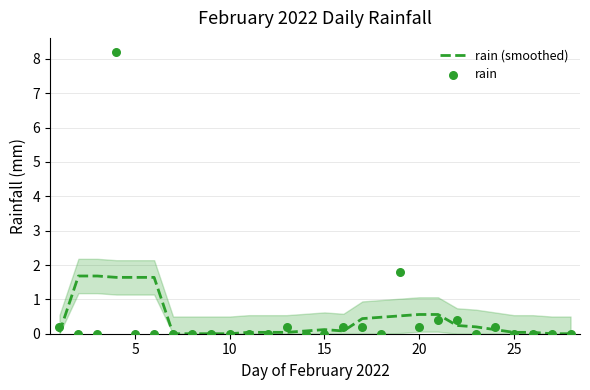

What are all the series names shown in the legend?

rain (smoothed), rain